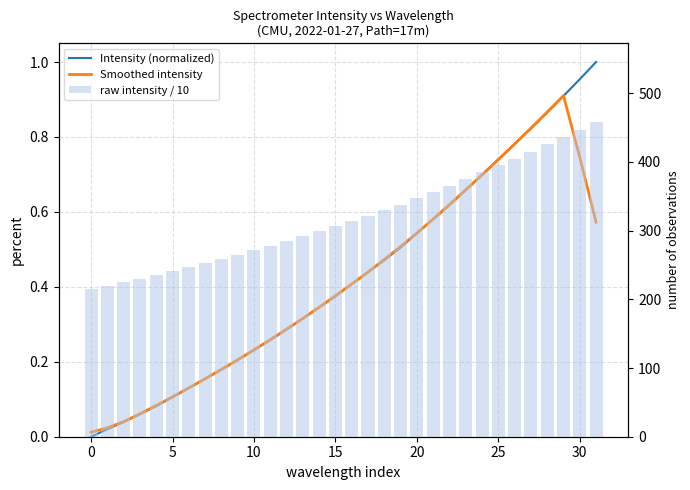

Where does the raw intensity / 10 series first go above 314?

16